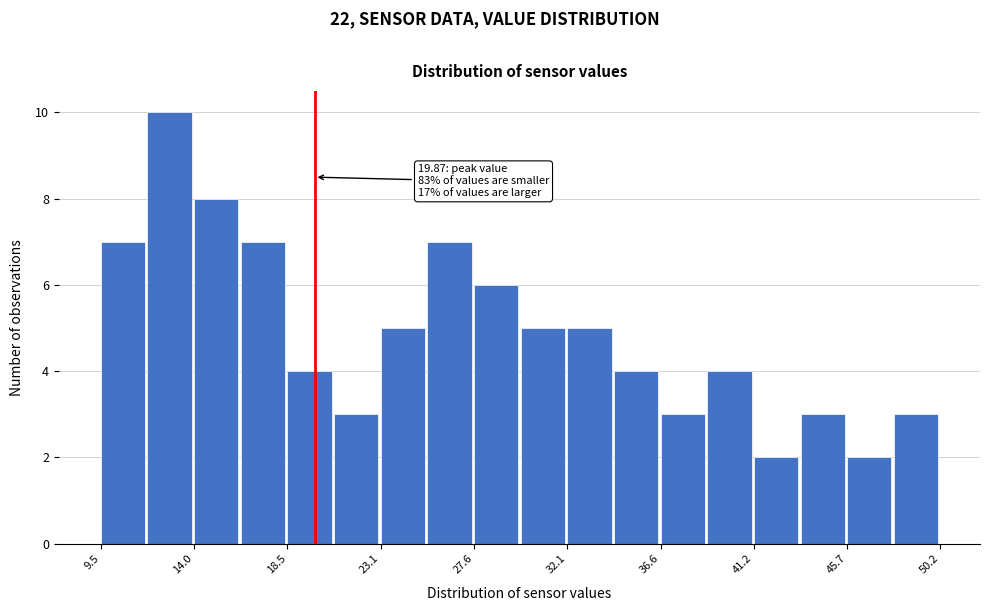

Which range on the x-axis has the tallest bar?

12.0 to 14.0